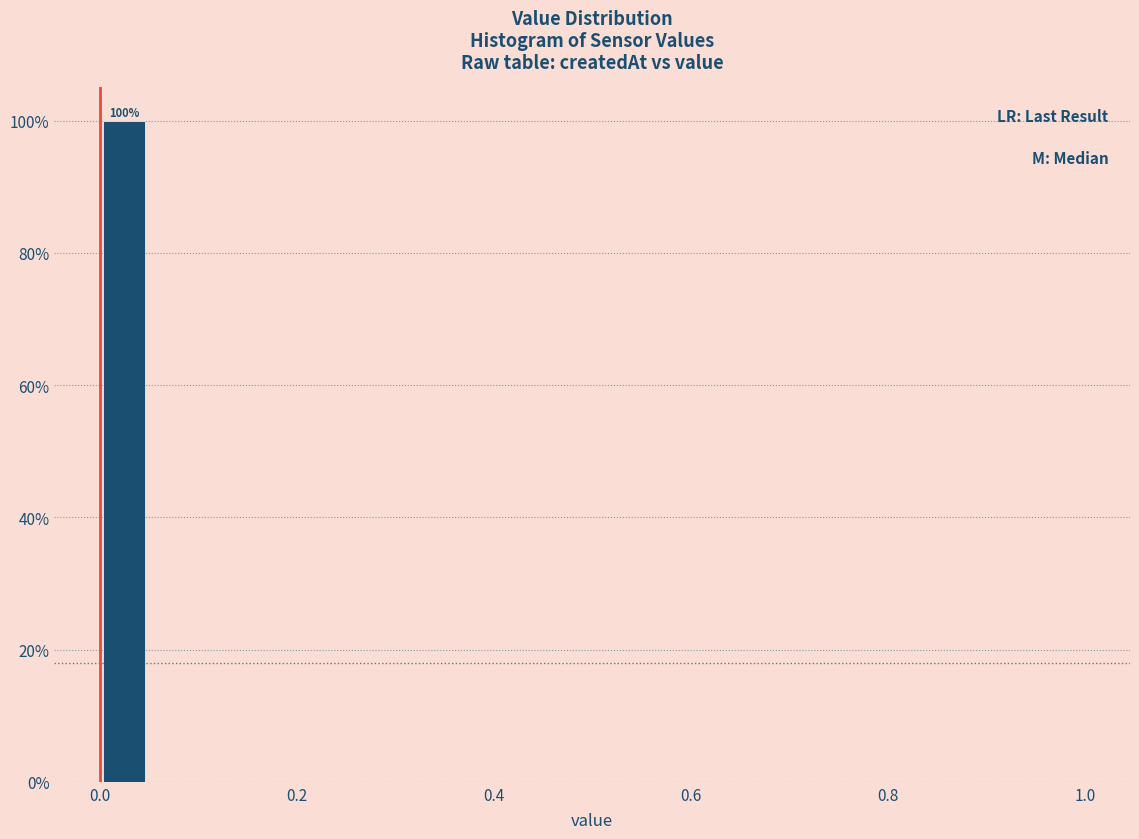

Read against the x-axis, roughly where is the centre of the tallest bar?

0.02